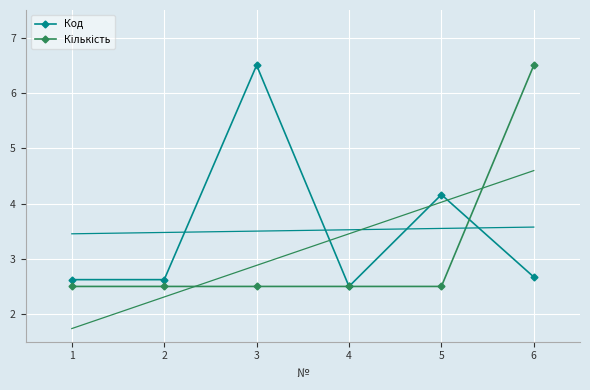

Which series changed the most between 1 and 3?

Код